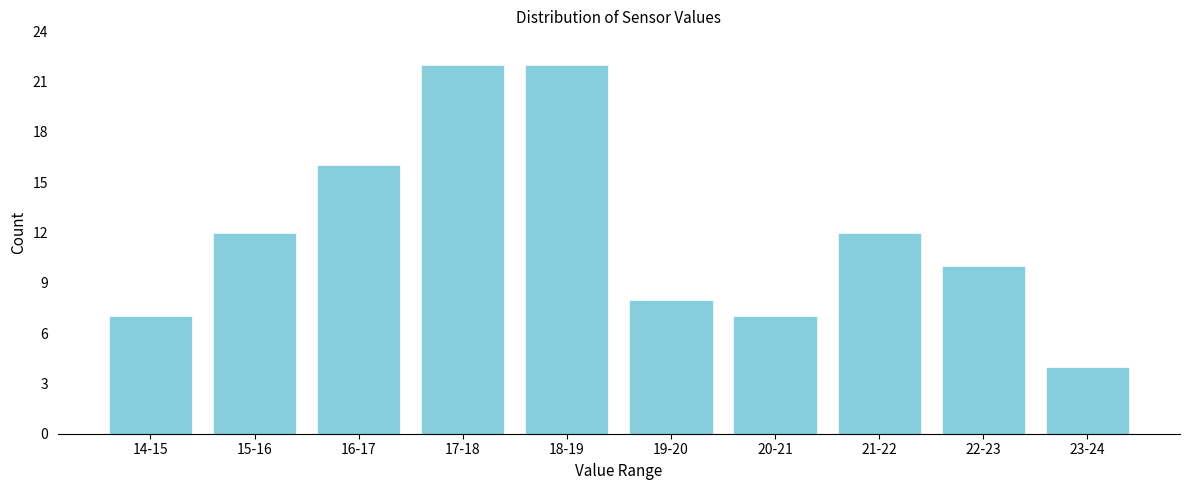

Reading left to right, extract all data points from this chart.

14-15=7	15-16=12	16-17=16	17-18=22	18-19=22	19-20=8	20-21=7	21-22=12	22-23=10	23-24=4